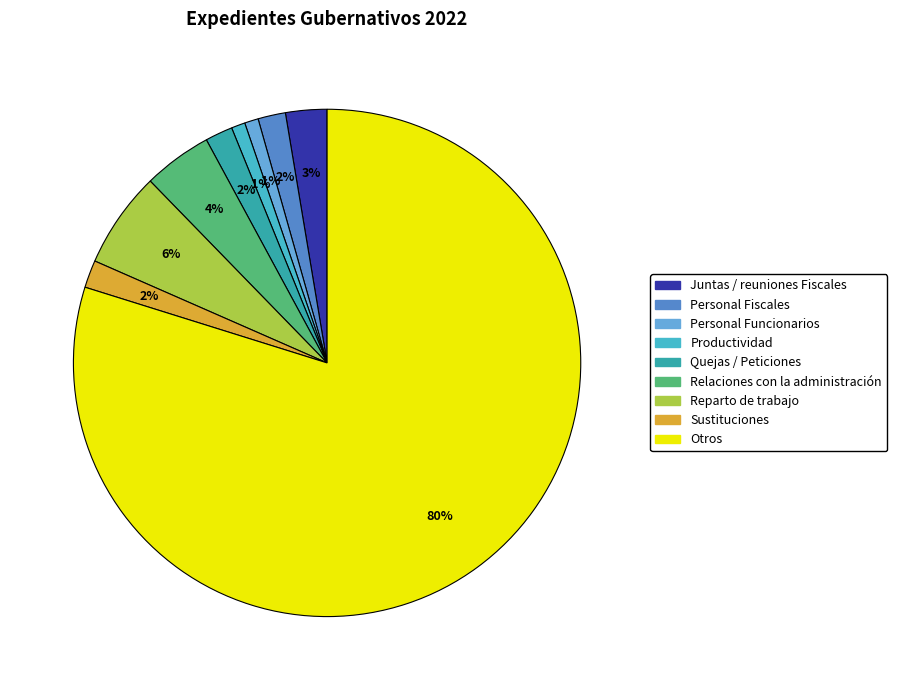

The Personal Funcionarios slice represents 1% of the pie. True or false?

True